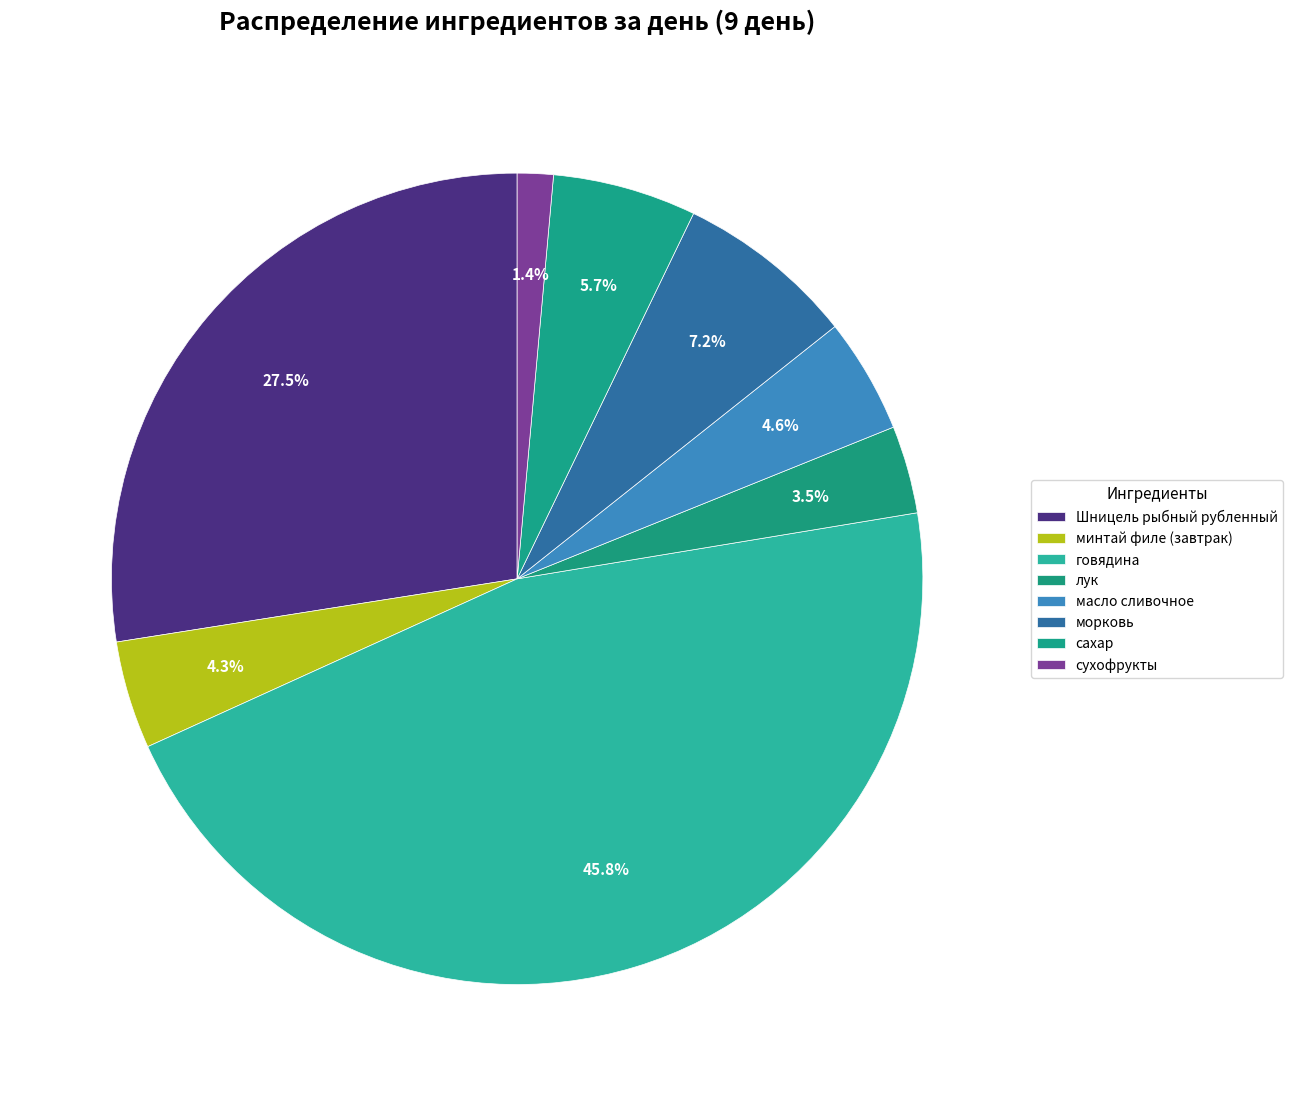

To the nearest percent, what is the combined percentage of лук and масло сливочное?

8%